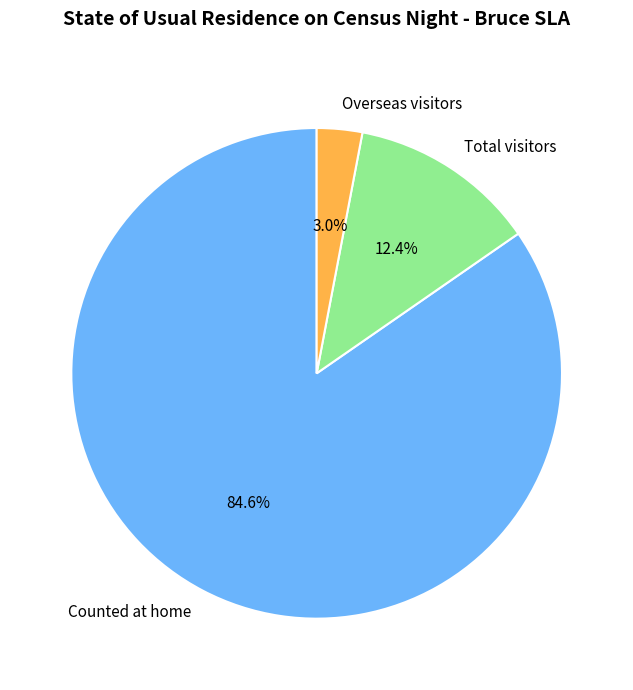

What is the smallest slice in the pie chart?

Overseas visitors